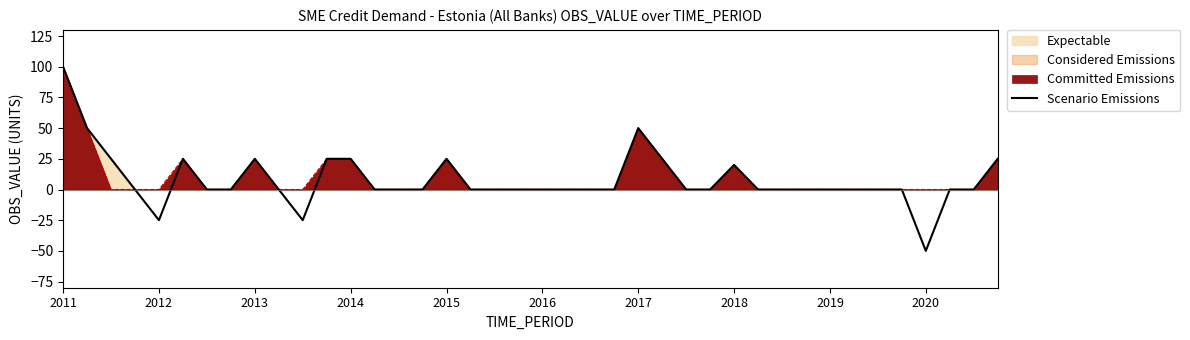

How many values are above zero?

12